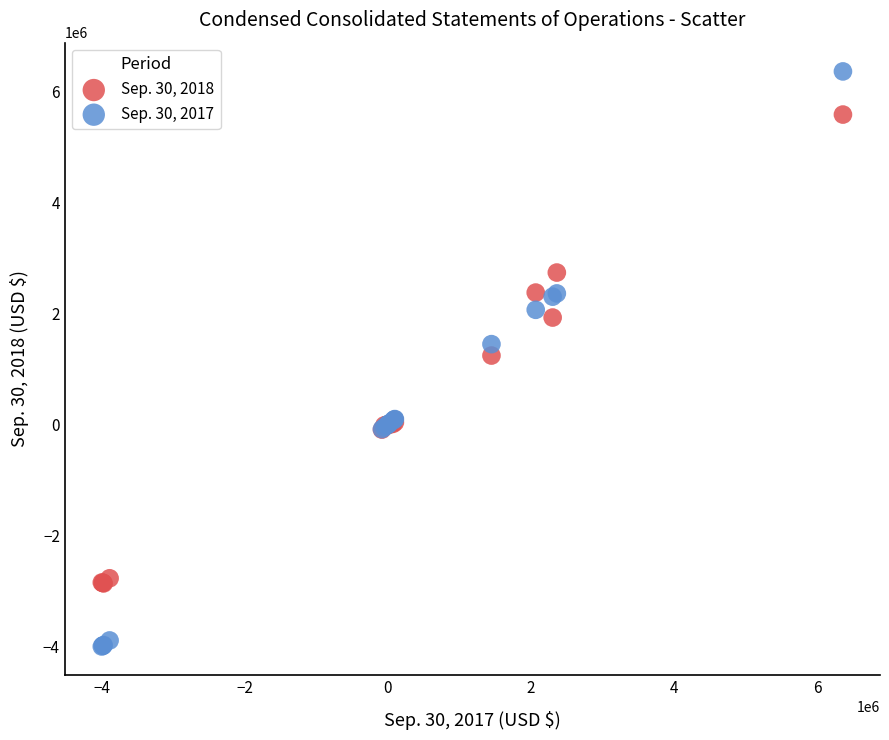

Which series has the widest spread of Y values?

Sep. 30, 2017